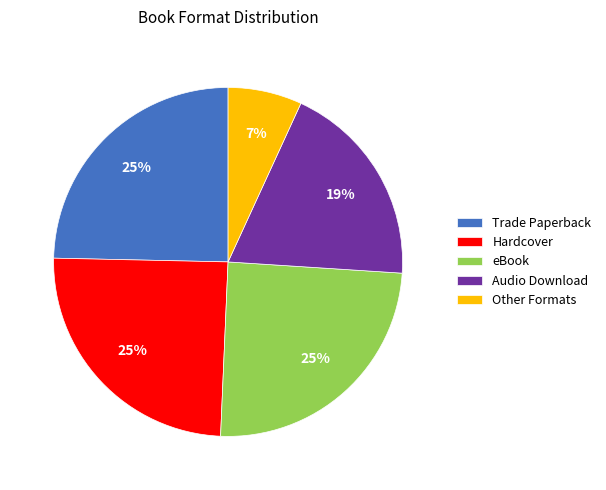

Is there any slice that represents more than half of the pie?

No